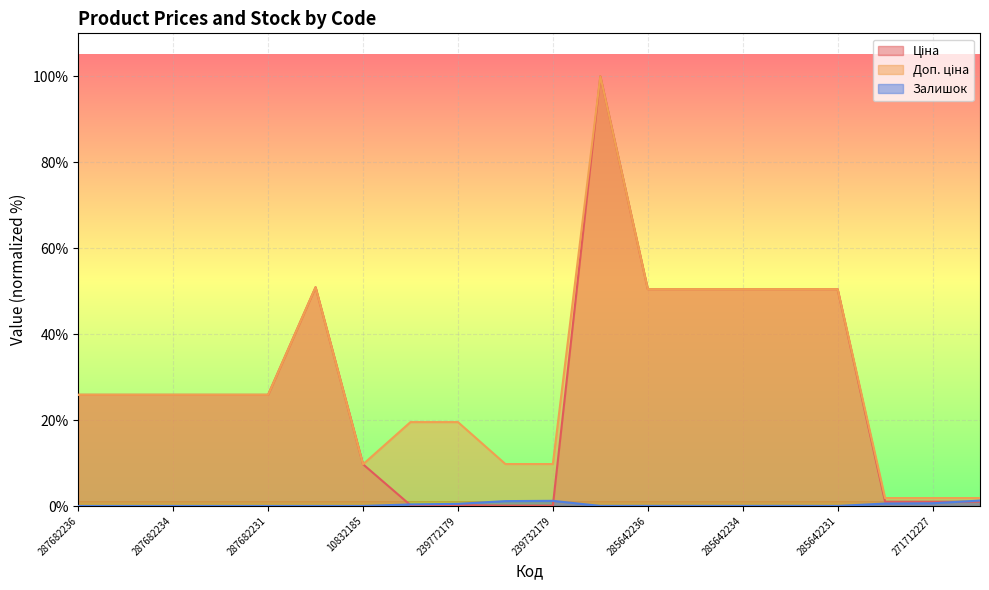

The value of Ціна at 287682235 is 43.7. True or false?

False